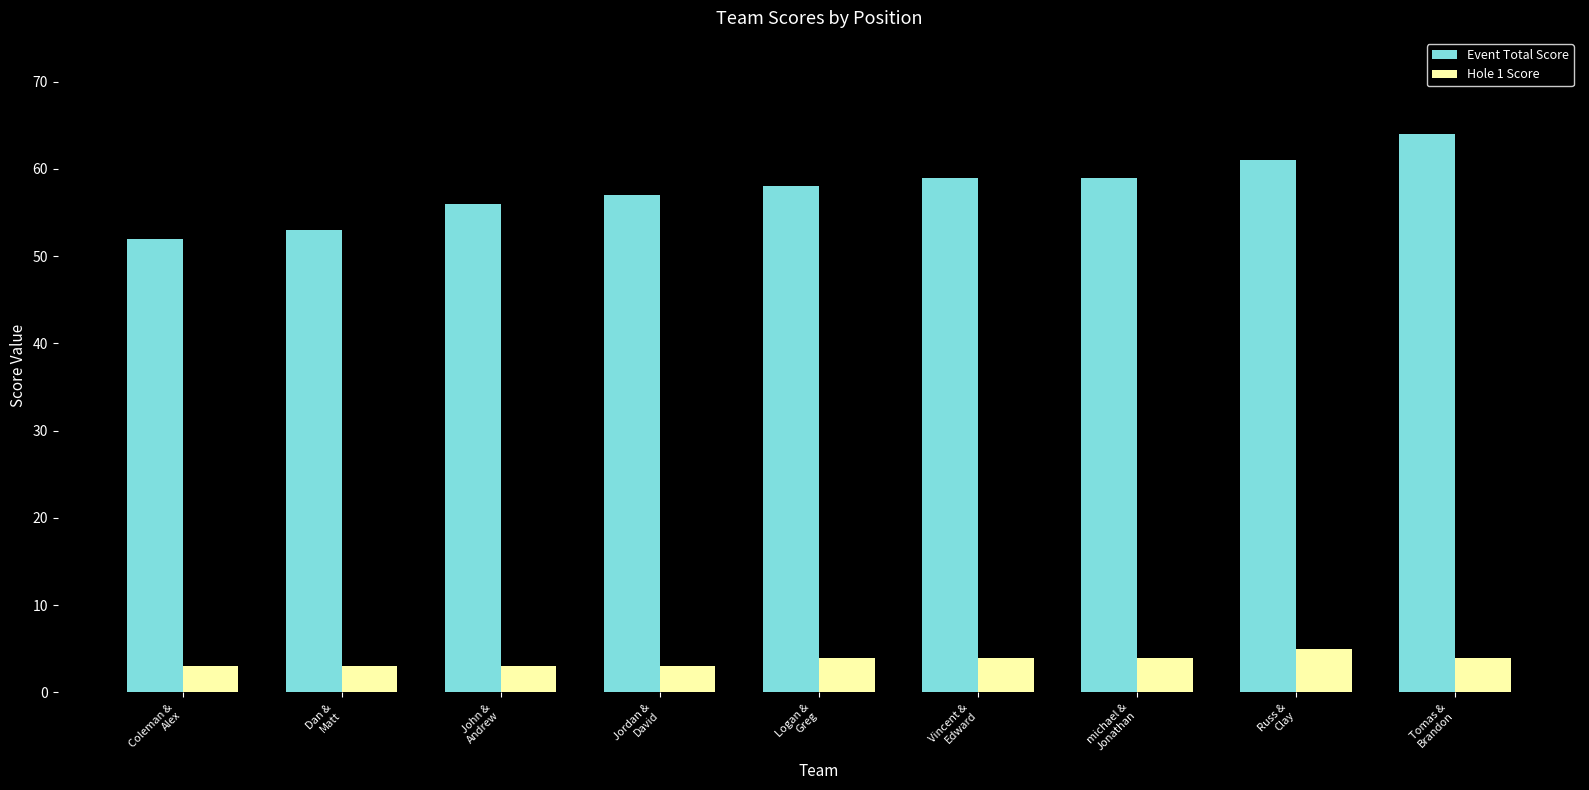

What is the sum of the Event Total Score values at Logan &
Greg and Vincent &
Edward?

117